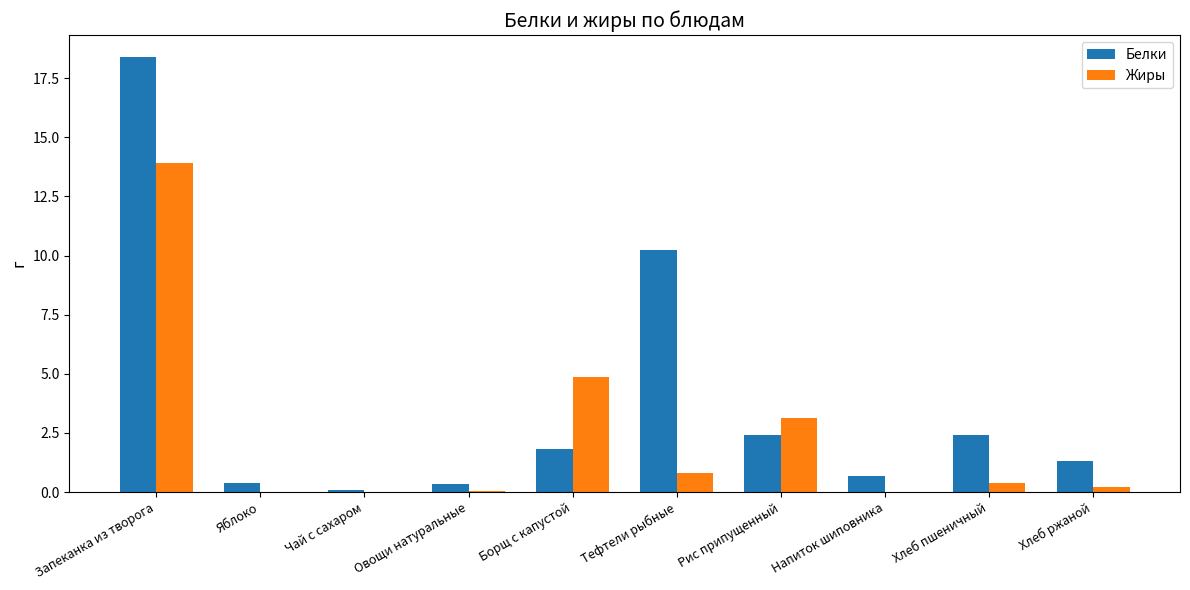

Is it true that Жиры equals 0.0 at Яблоко?

True